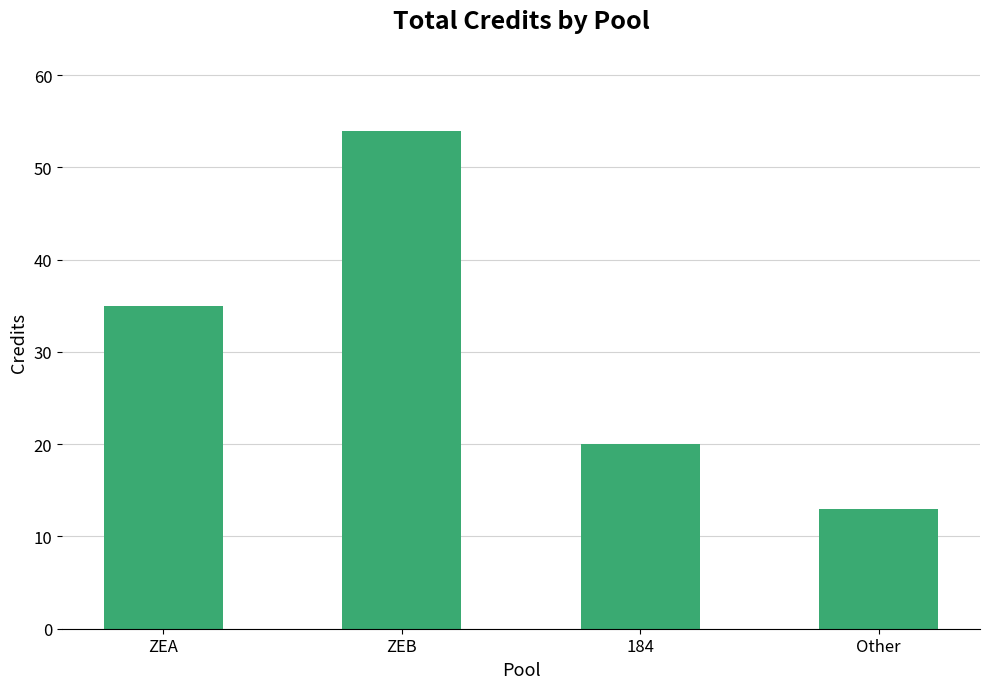

Where is the data nearest to the value 33?

ZEA